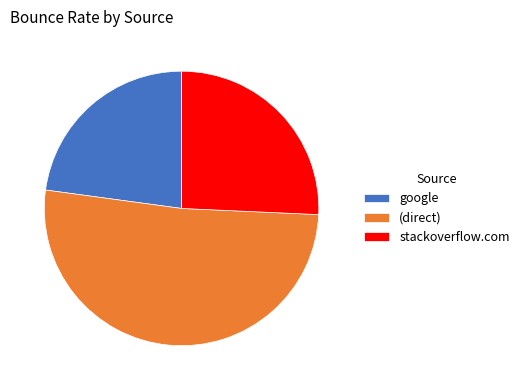

Which has a higher value, stackoverflow.com or (direct)?

(direct)